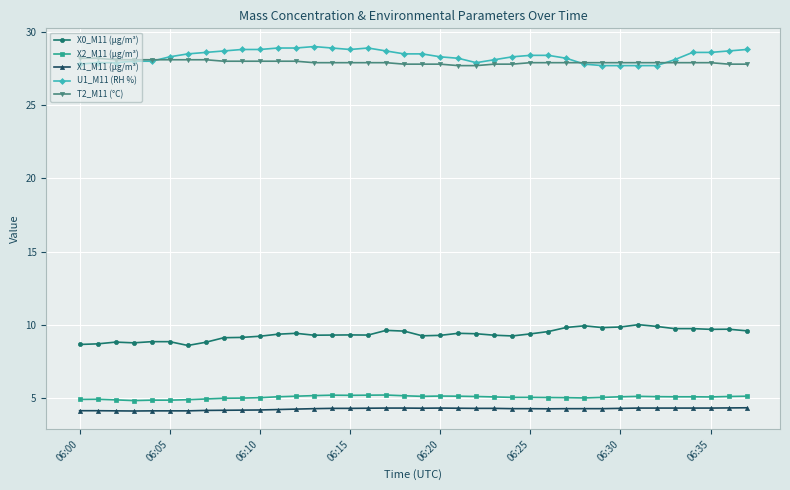

What is the value of the T2_M11 (°C) point at the 7th from the left?

28.1